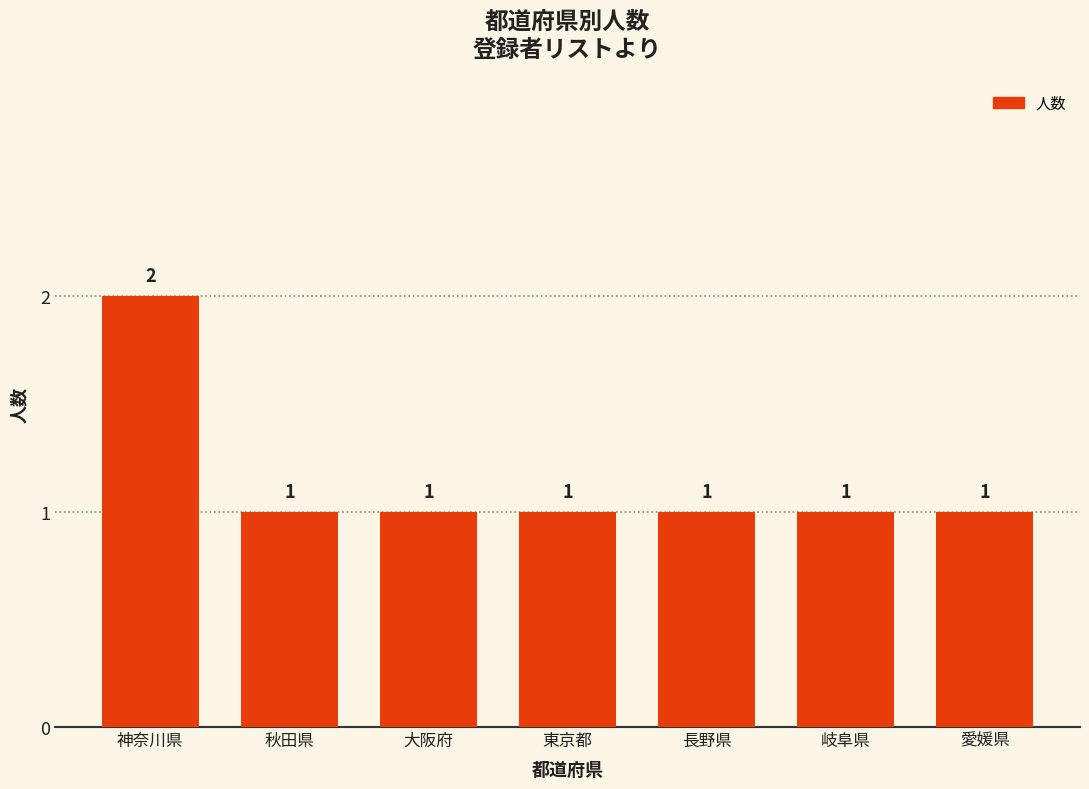

The chart shows a value of 2 at 神奈川県. True or false?

True